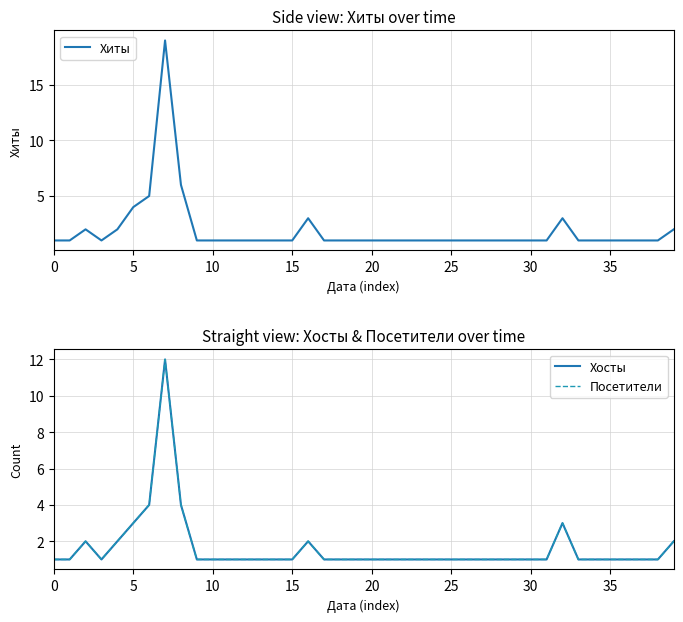

Which series changed the most between 17 and 39?

Хиты